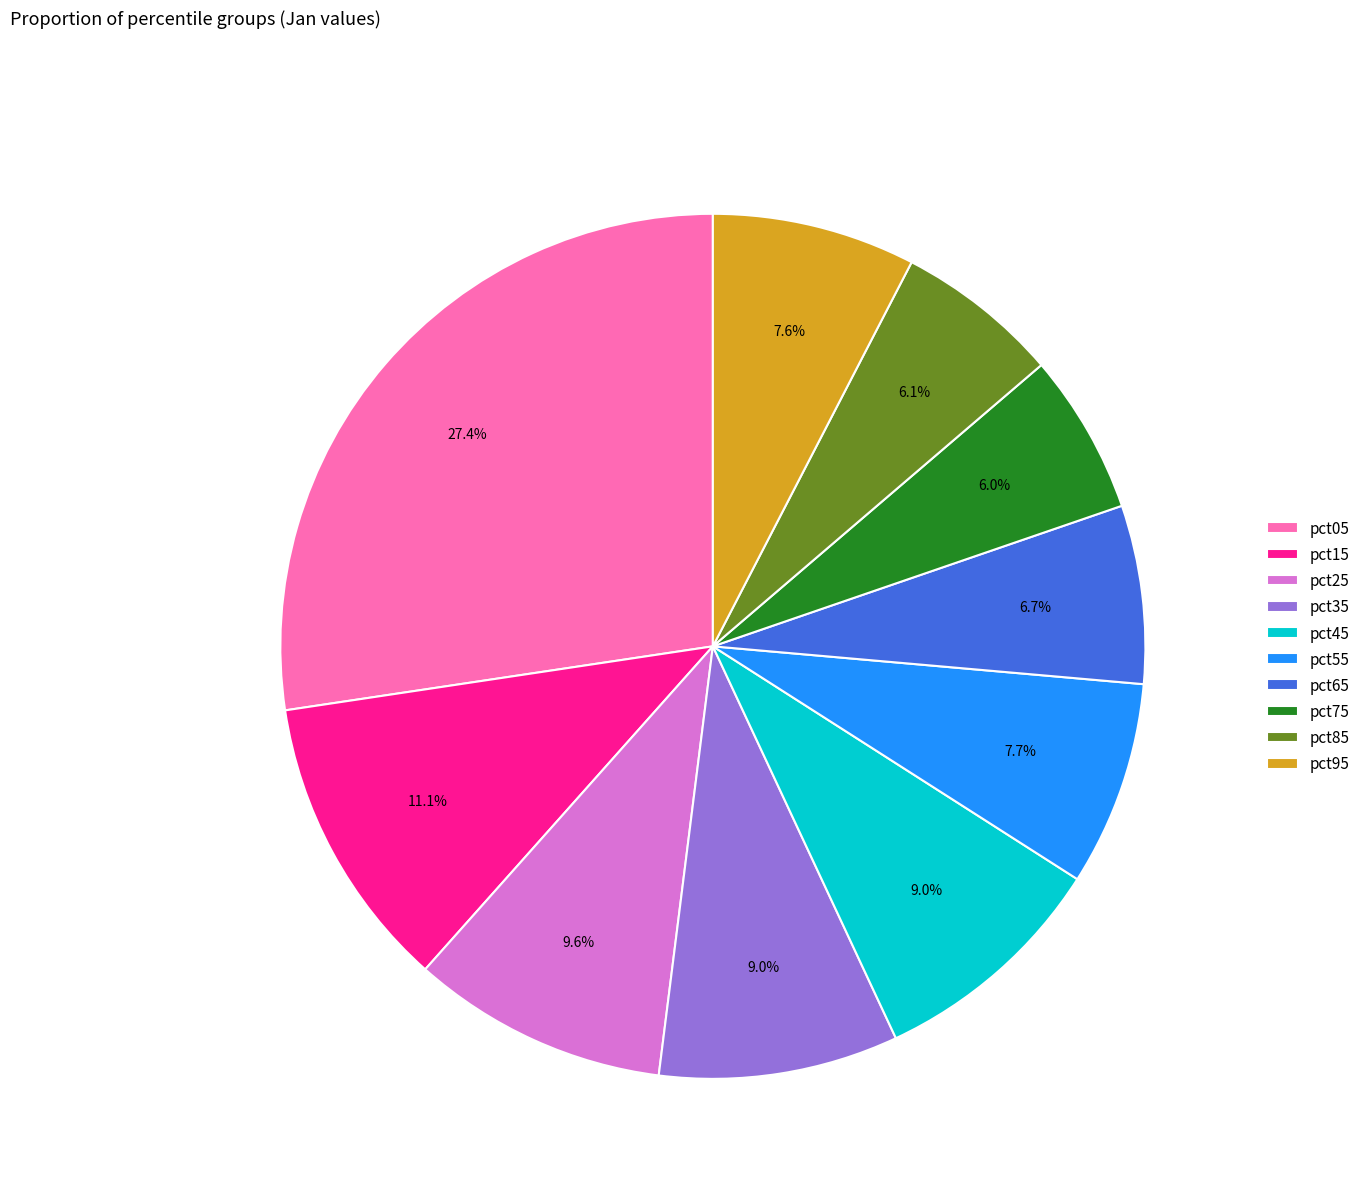

Do pct65 and pct75 together represent more than half of the pie?

No